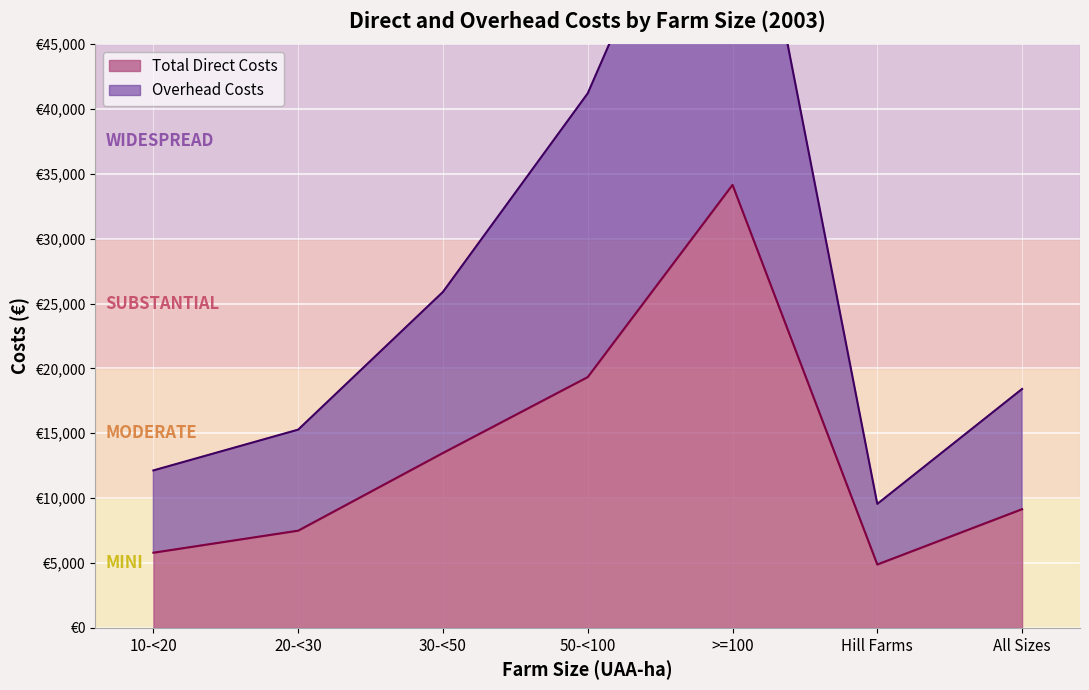

True or false: Total Direct Costs and Overhead Costs intersect in this chart.

False